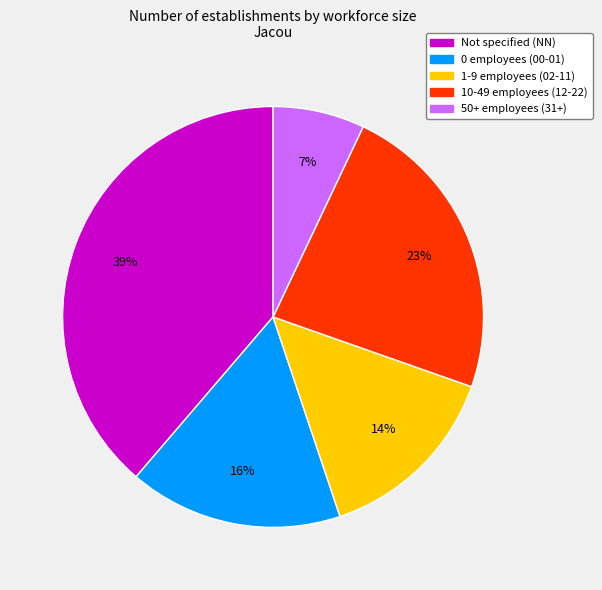

To the nearest percent, what is the average slice percentage?

20%